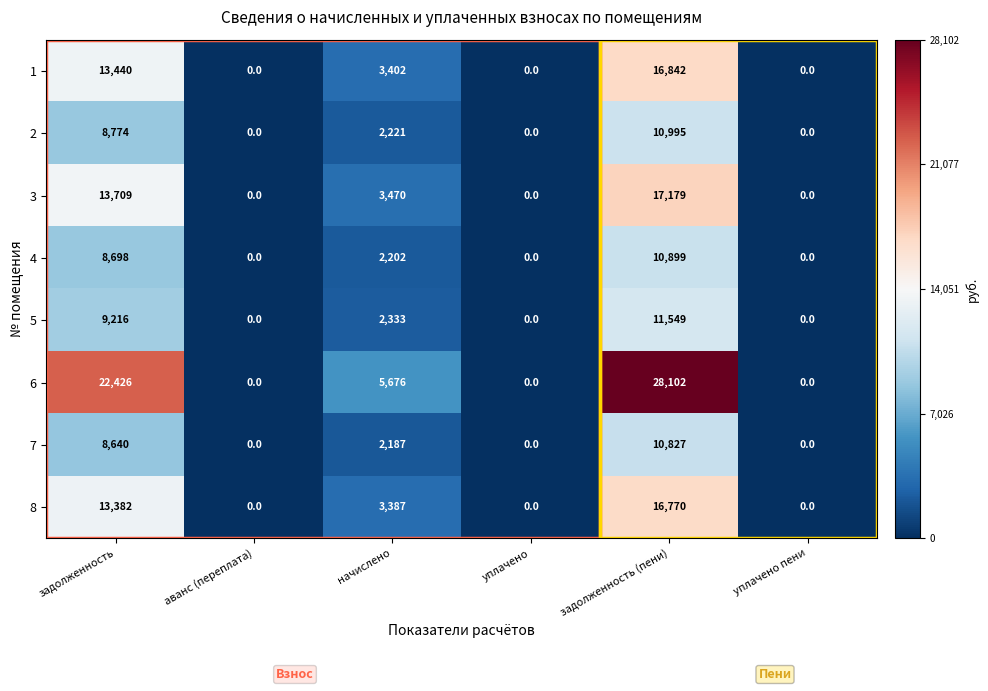

At how many categories does at least one series exceed 6790?

2